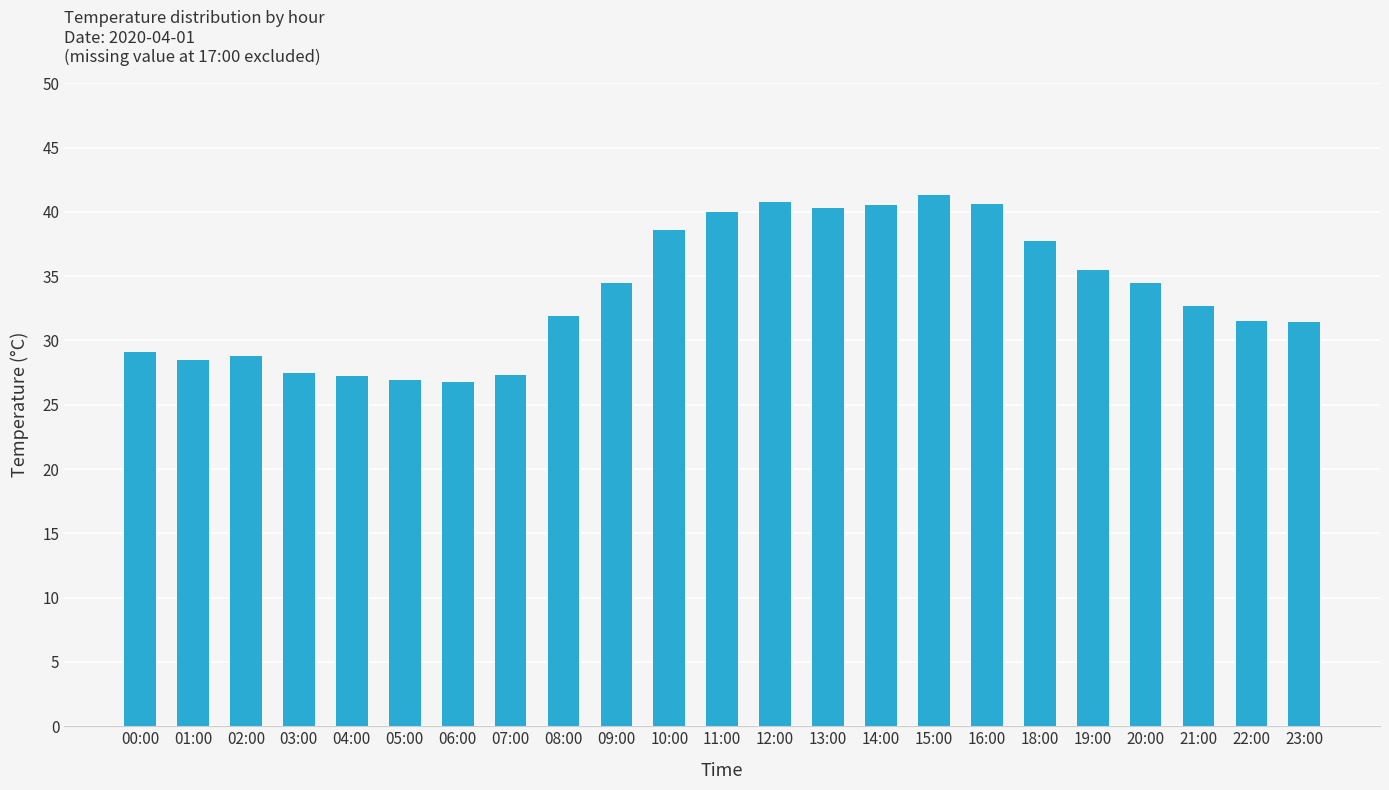

What is the sum of all values?

773.9